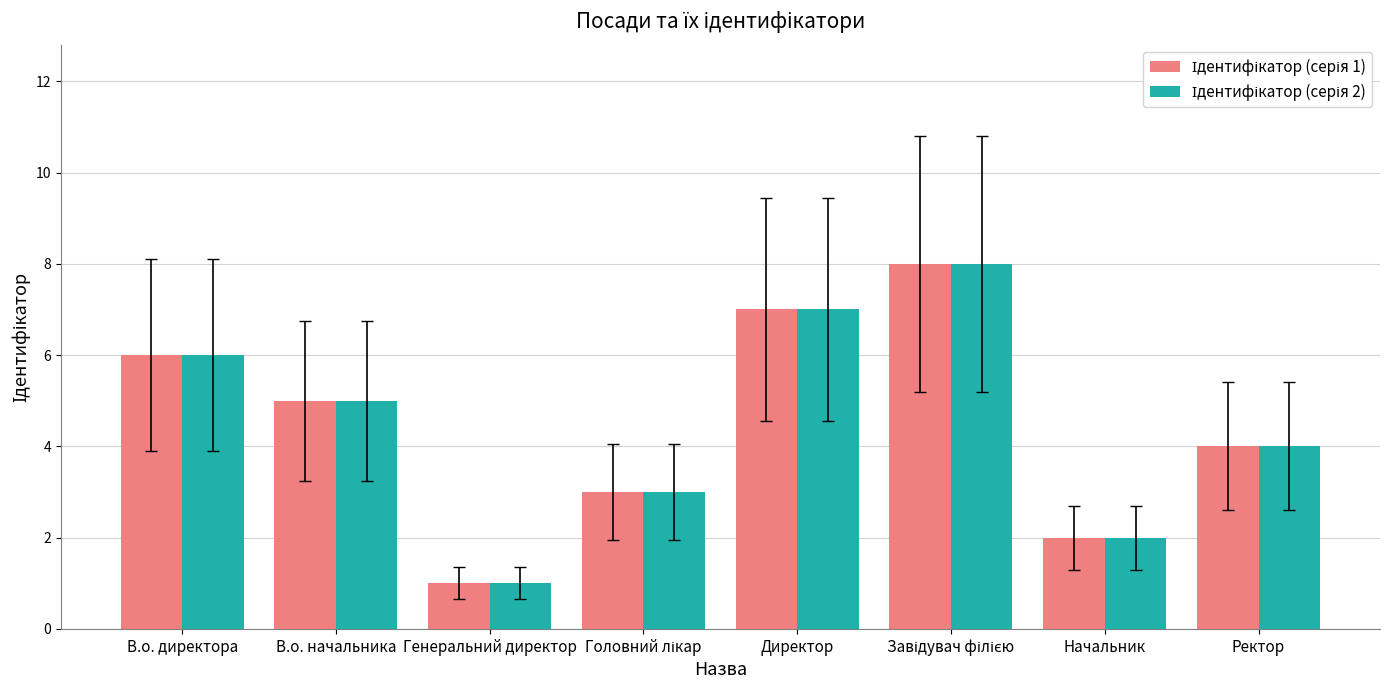

Which category has the lowest value across all series?

Генеральний директор